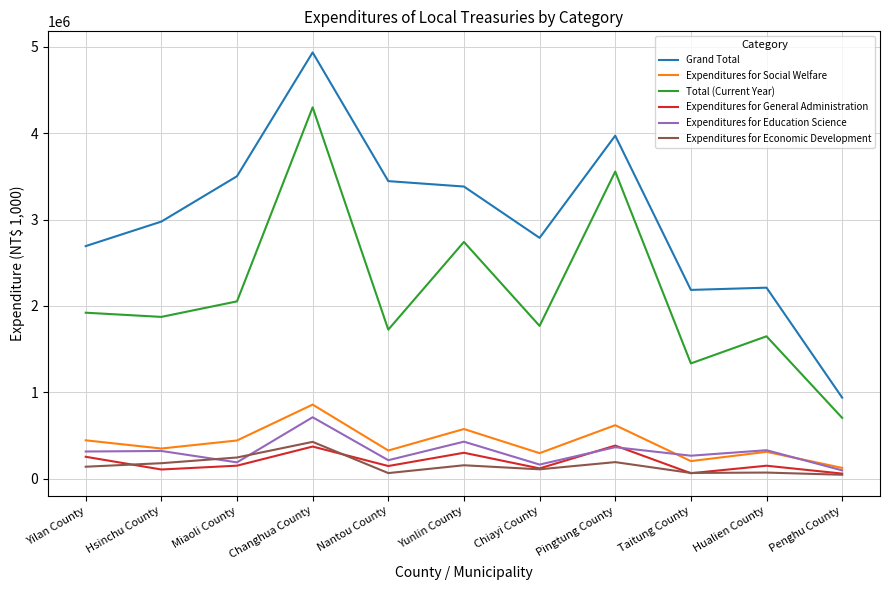

True or false: Expenditures for Education Science and Grand Total intersect in this chart.

False